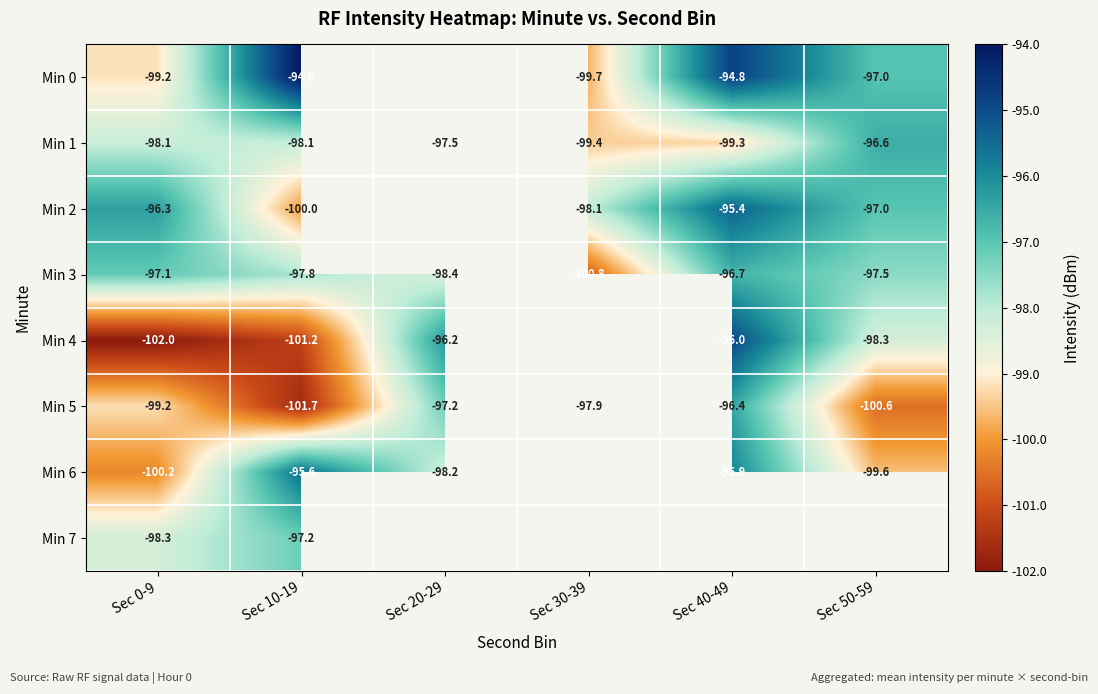

Is the value of Min 3 at Sec 50-59 greater than the value of Min 7 at Sec 0-9?

Yes